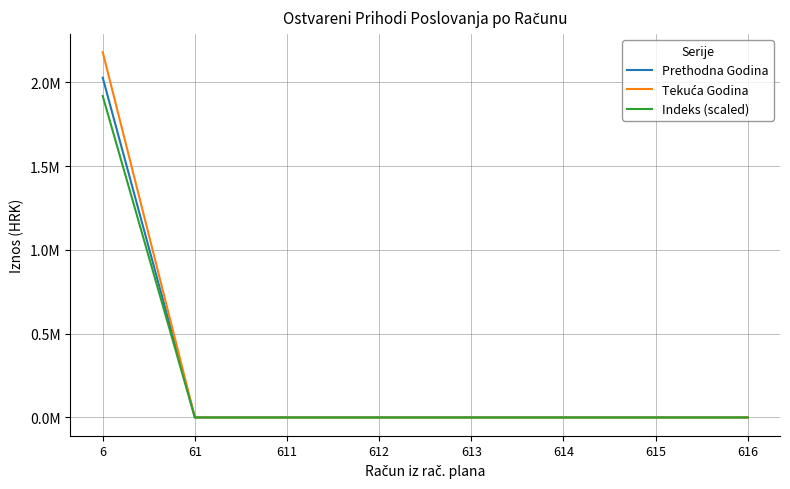

At which category is the sum across all series the highest?

6